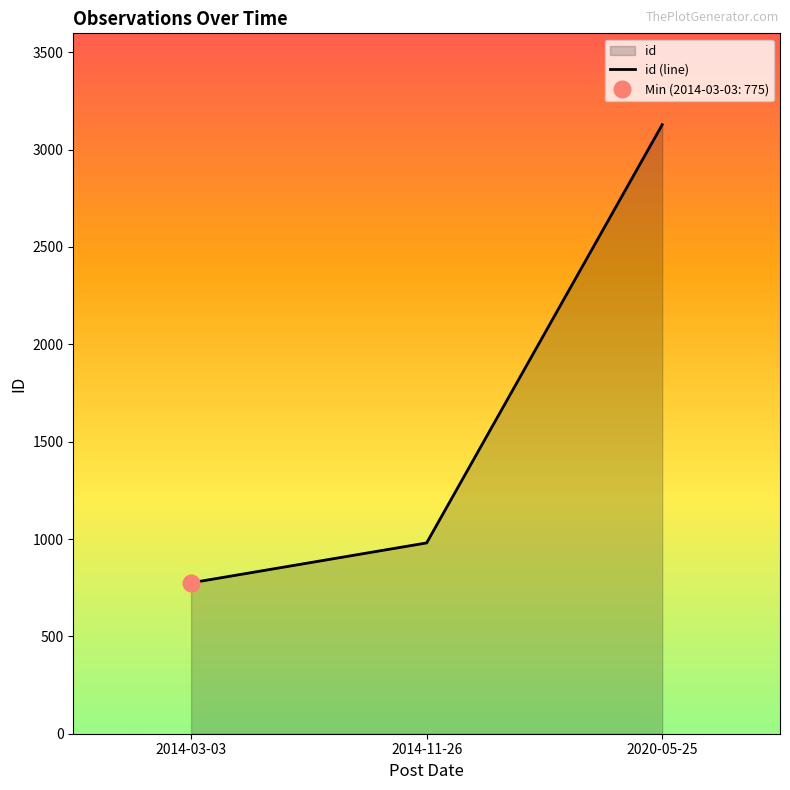

What is the smallest value displayed?

775